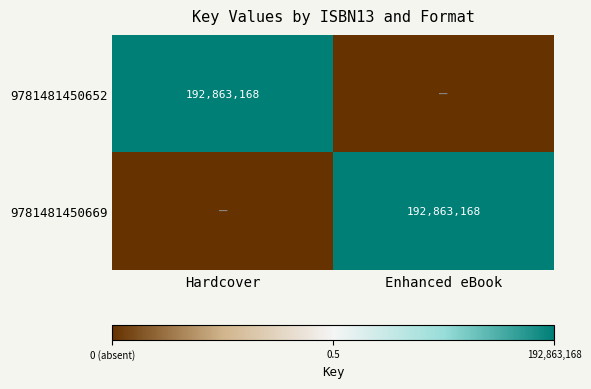

The 9781481450669 series shows 1 at Enhanced eBook. True or false?

False